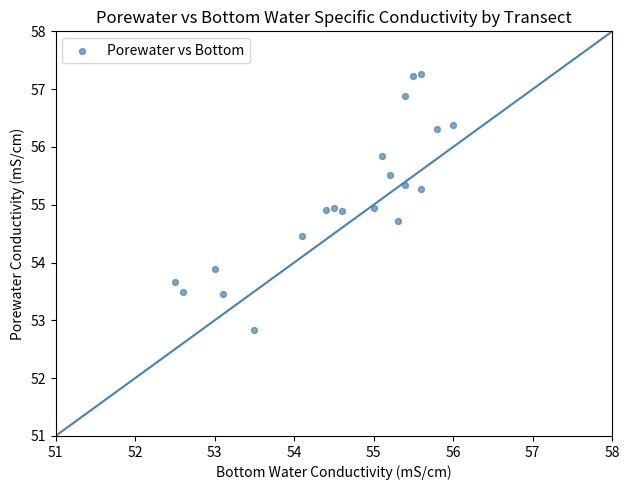

What is the range of X values (max minus min)?

3.5